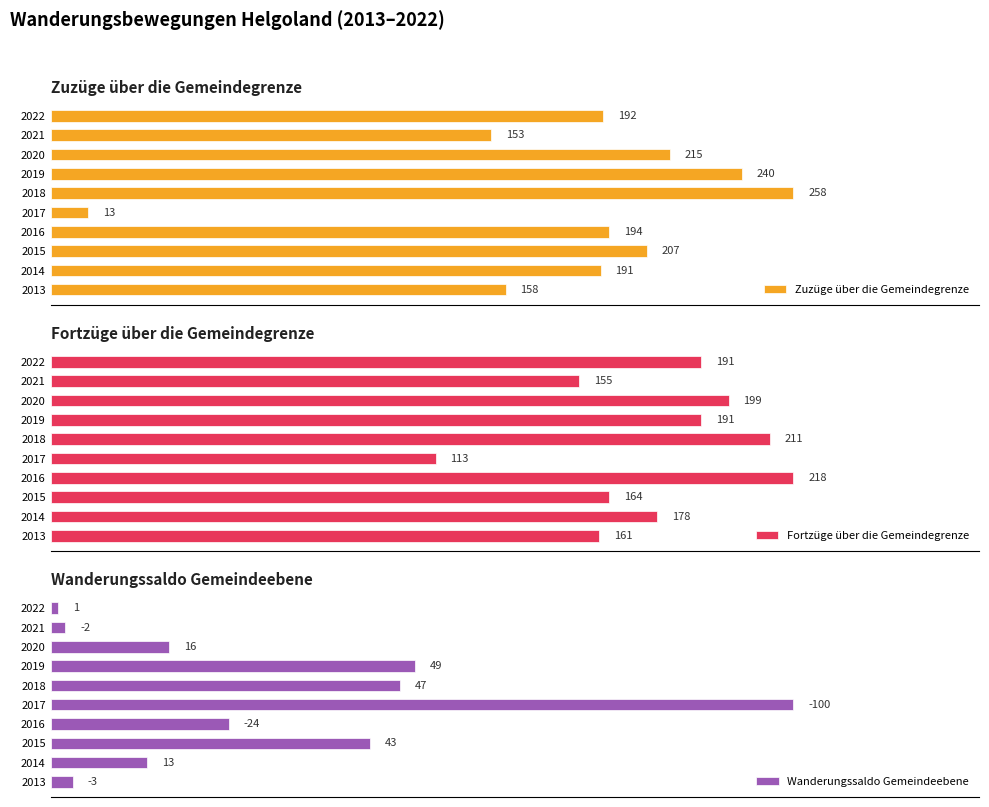

True or false: Fortzüge über die Gemeindegrenze has a value of 51 at 2013.

False